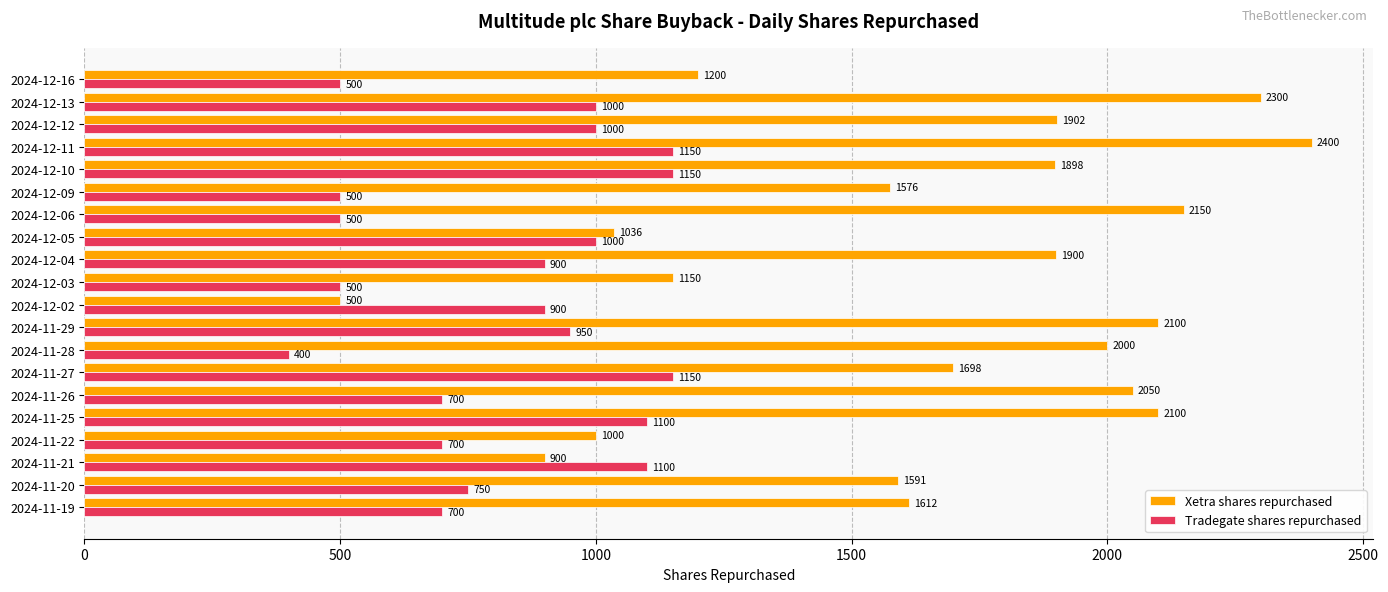

List the series in order of their overall mean, lowest first.

Tradegate shares repurchased, Xetra shares repurchased